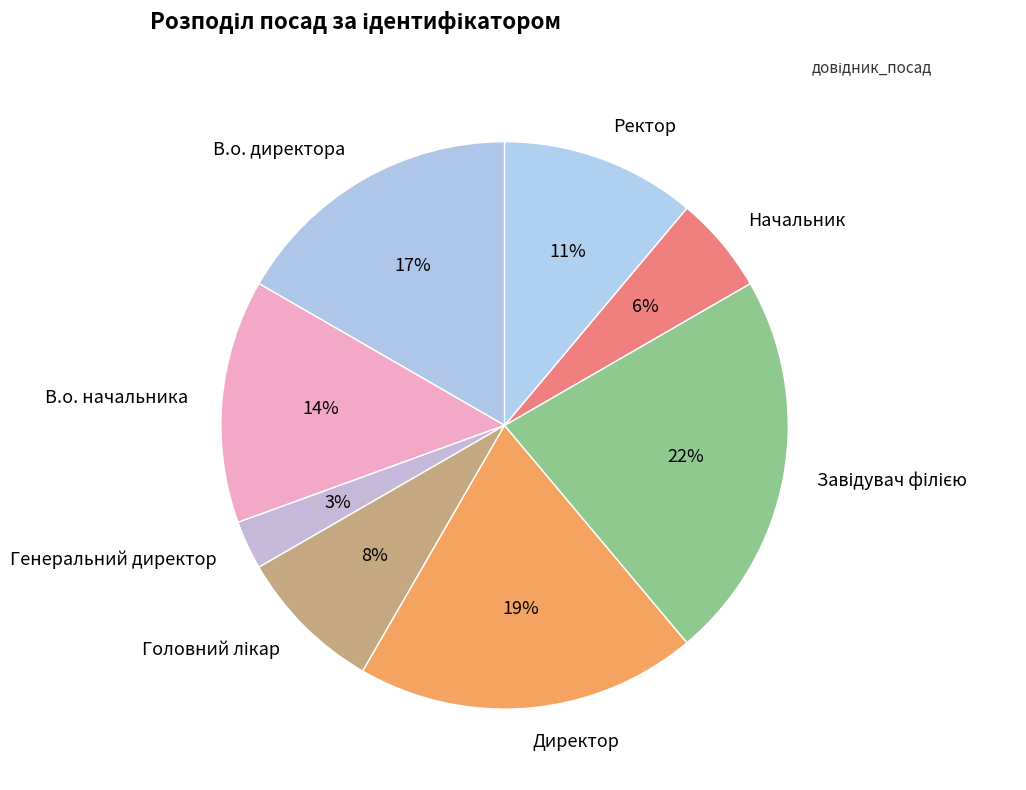

Count the number of slices in the pie.

8